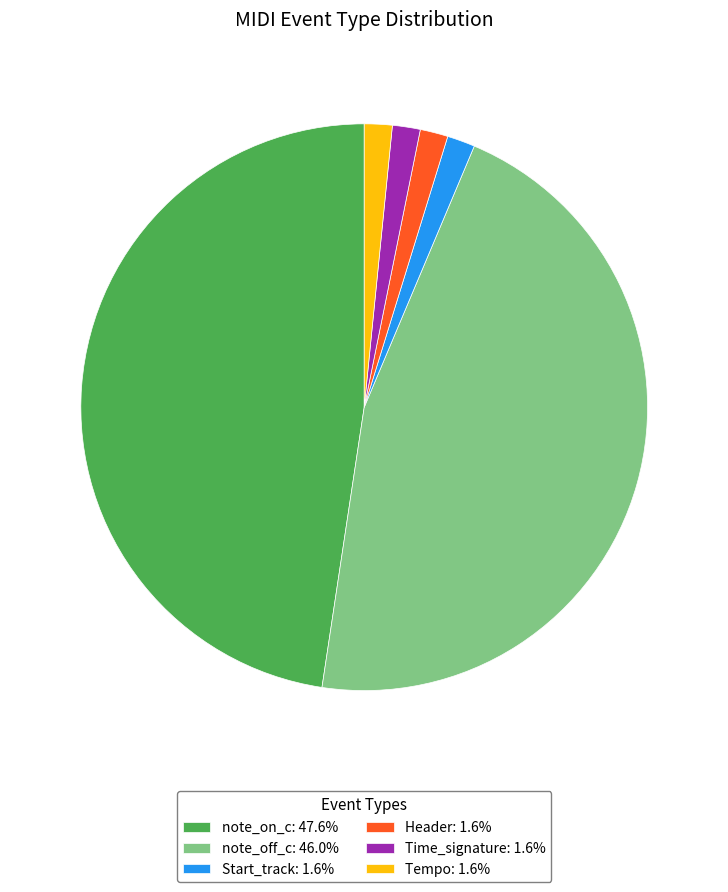

Is the sum of Header: 1.6% and note_off_c: 46.0% greater than half?

No